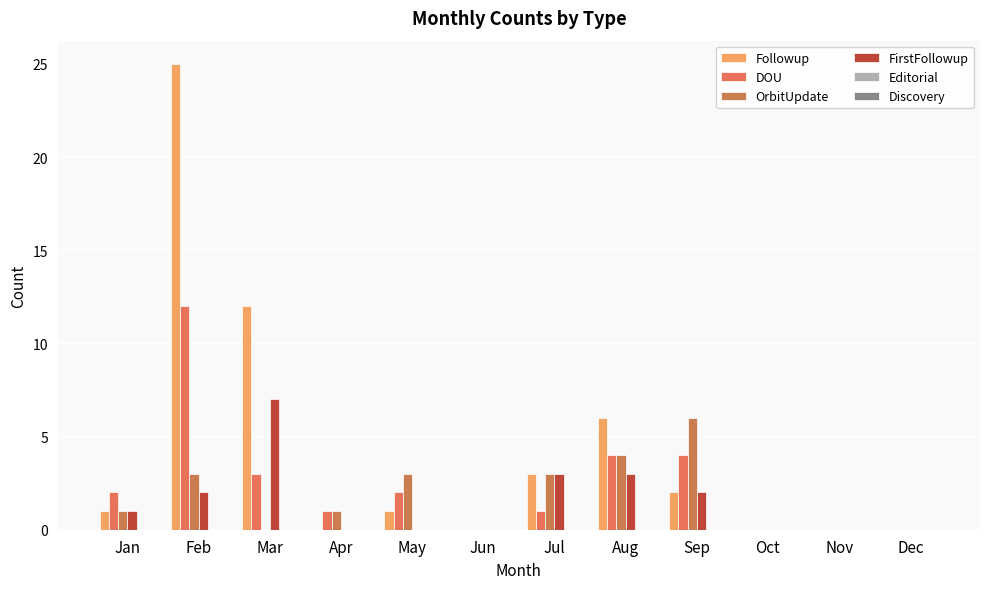

How many series are shown in this chart?

4